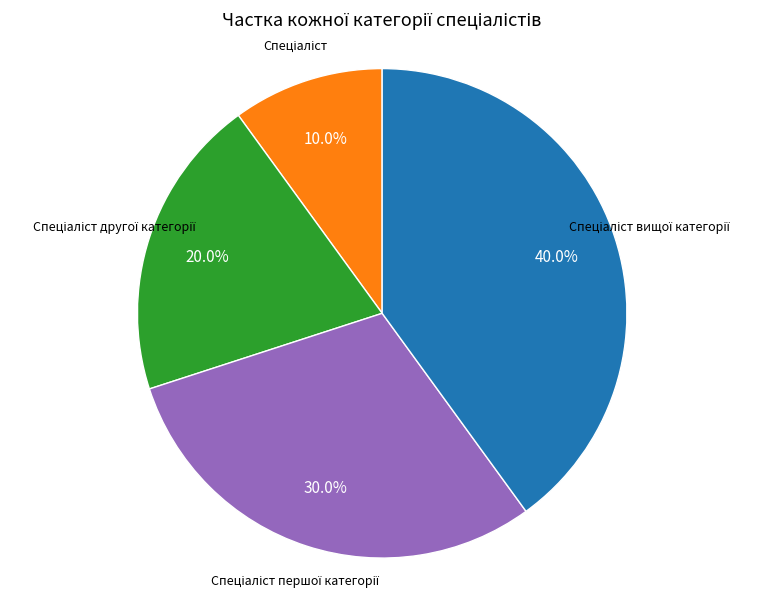

Is there any slice that represents more than half of the pie?

No